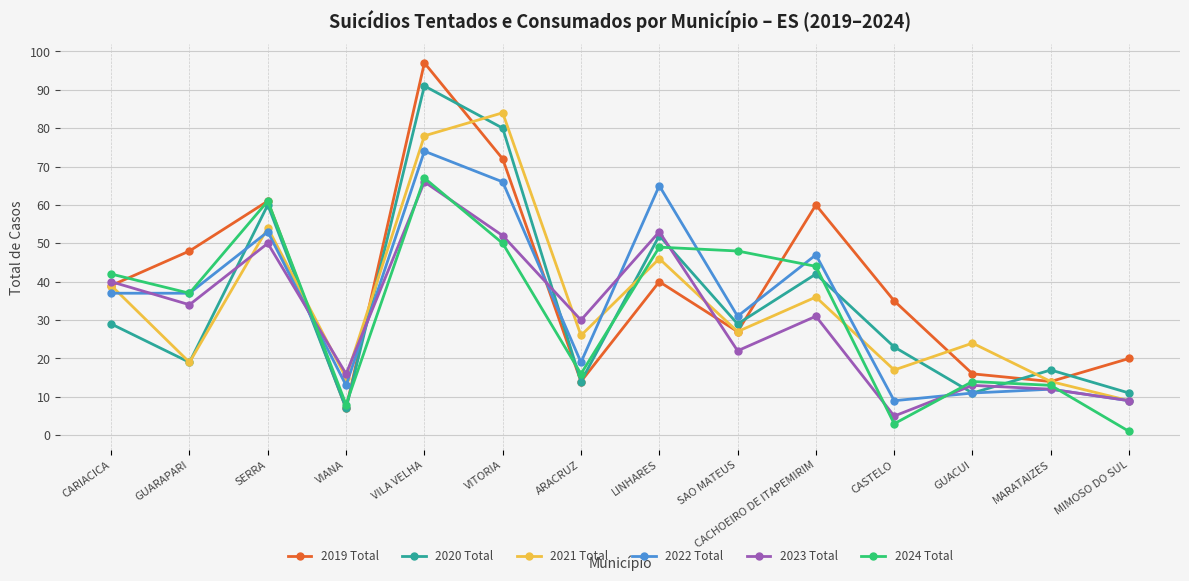

Between CARIACICA and LINHARES, which series saw the biggest shift?

2022 Total